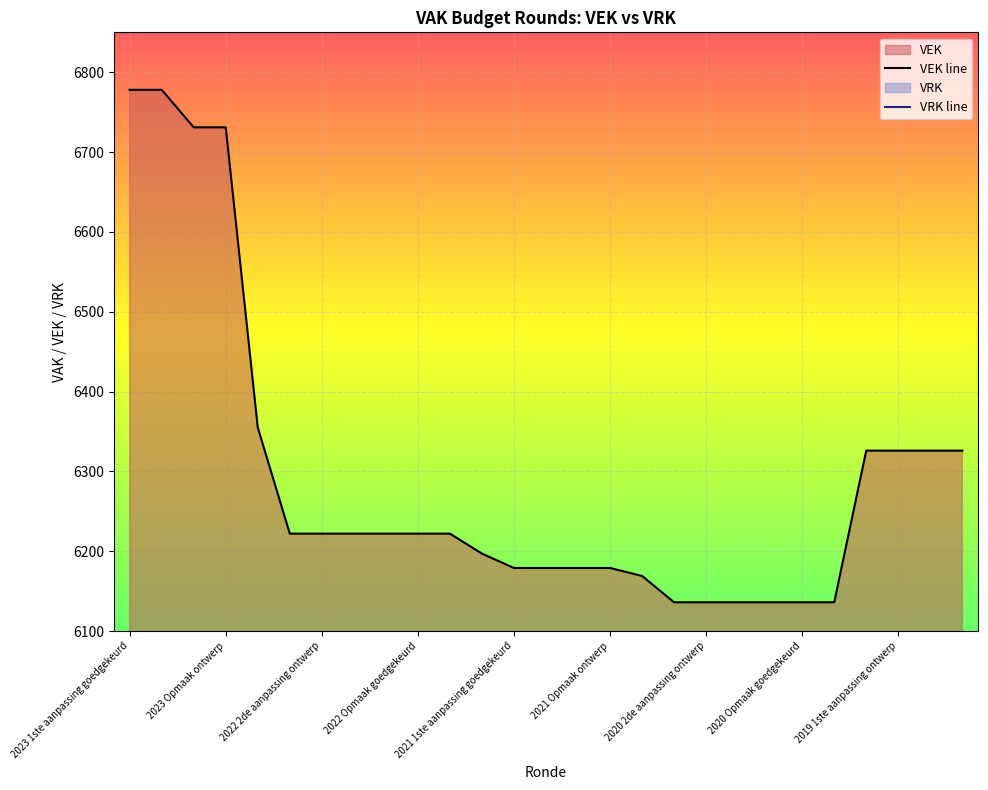

The VEK line series shows 6326 at 25. True or false?

True